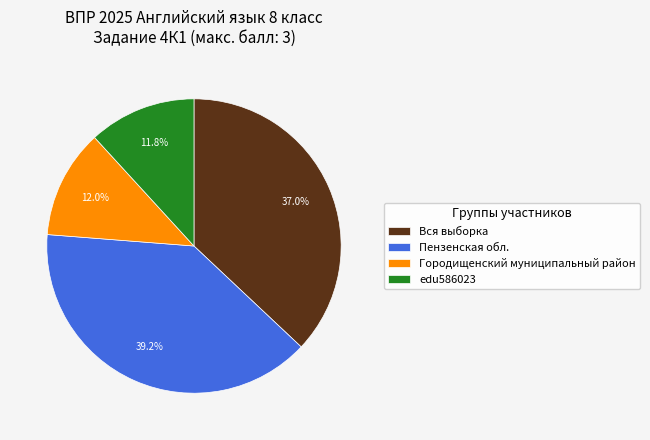

Is it true that Пензенская обл. is 39% of the pie?

True